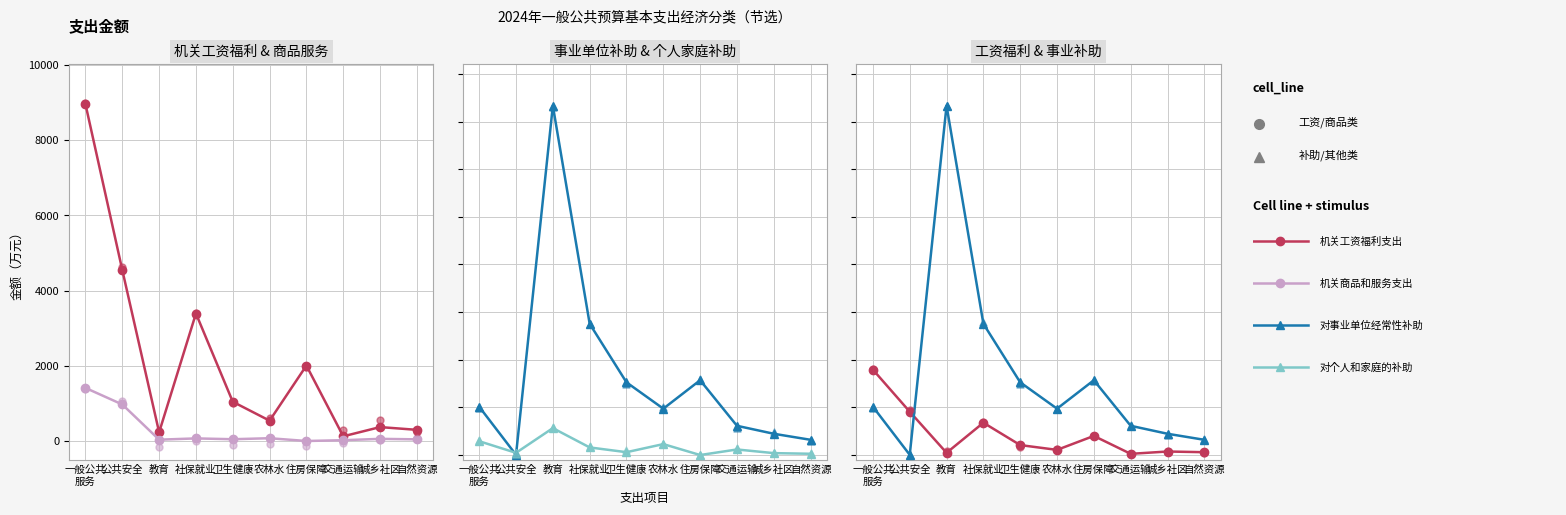

What is the total value across all series at 社保就业?

18034